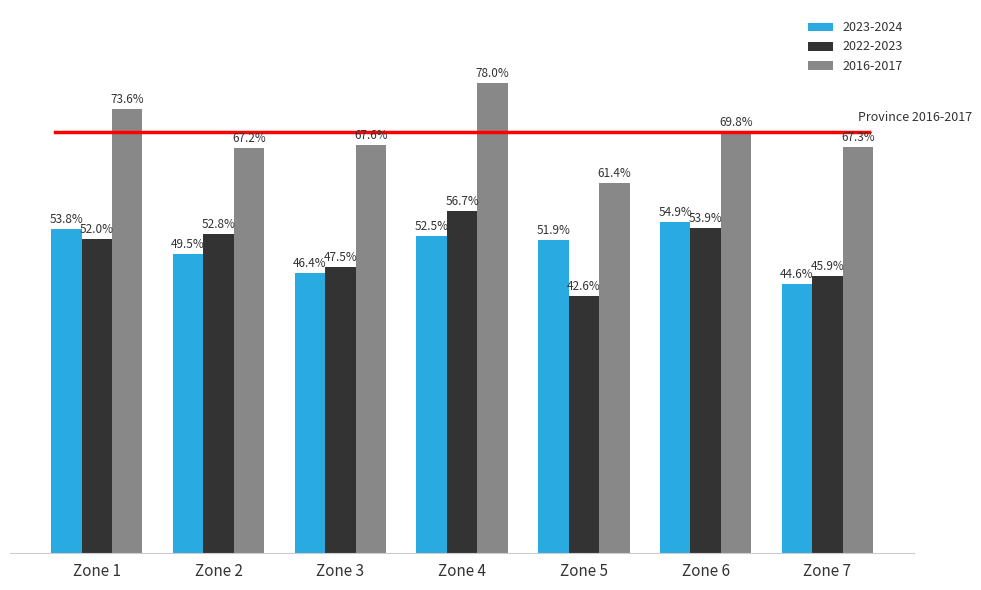

At which category is the sum across all series the highest?

Zone 4